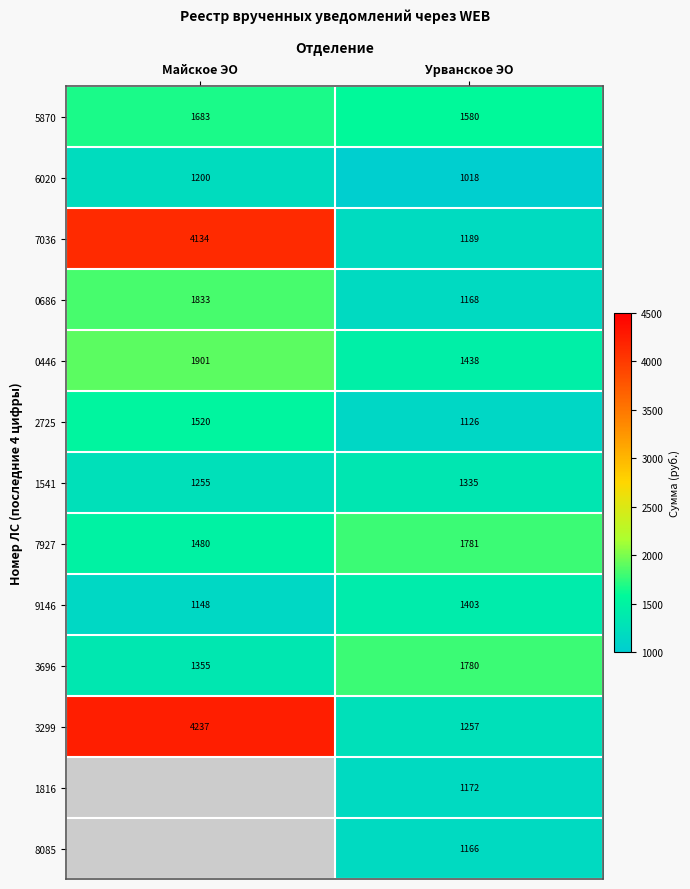

Rank the categories by 2725 value from lowest to highest.

Урванское ЭО, Майское ЭО